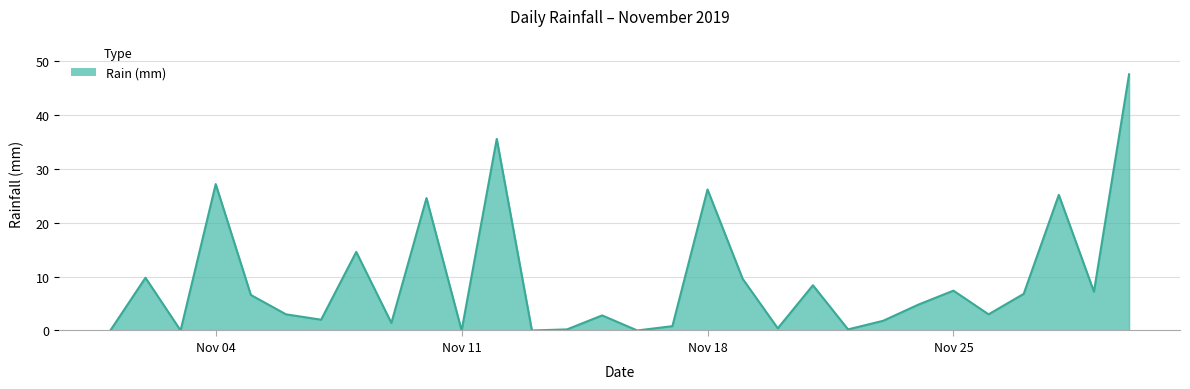

What is the greatest value displayed?

47.6